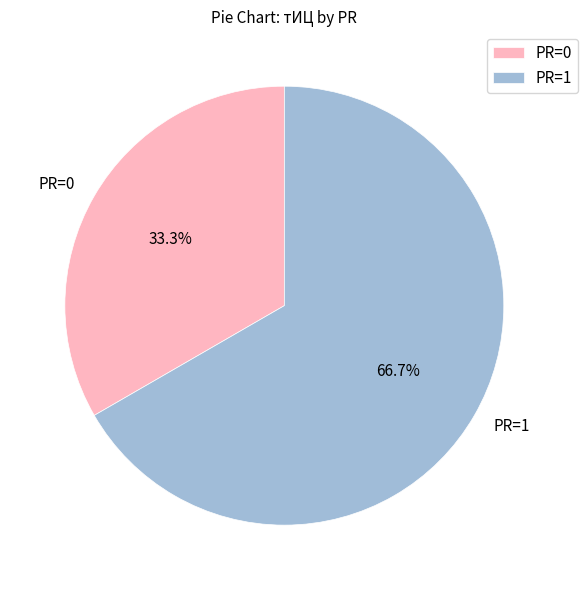

How many slices are in this pie chart?

2